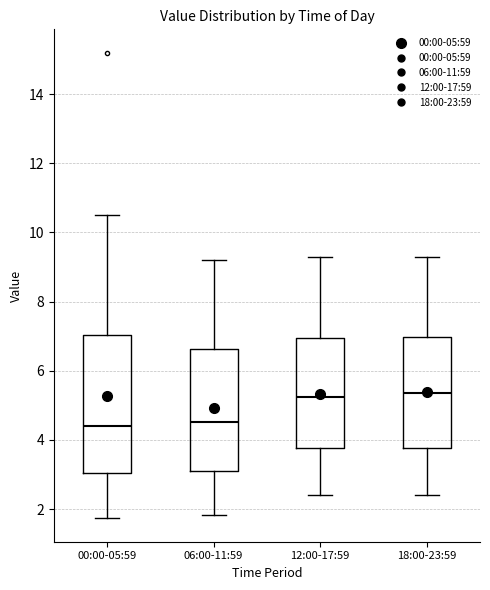

Reading left to right, read every box against the y-axis: the position of its median line, the range the box covers, and the ends of its whiskers. The values are not printed on the chart, so give them approximately, as read against the axis.

00:00-05:59: median 4.4, box 3.0 to 7.0, whiskers 1.8 to 10.6
06:00-11:59: median 4.6, box 3.2 to 6.6, whiskers 1.8 to 9.2
12:00-17:59: median 5.2, box 3.8 to 7.0, whiskers 2.4 to 9.4
18:00-23:59: median 5.4, box 3.8 to 7.0, whiskers 2.4 to 9.4